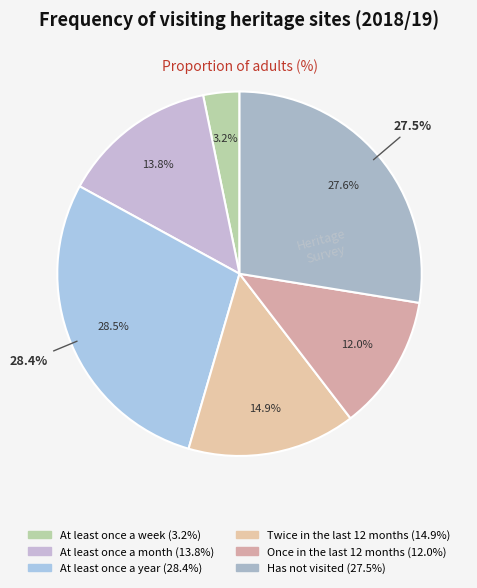

Rank the categories by value from highest to lowest.

At least once a year, Has not visited, Twice in the last 12 months, At least once a month, Once in the last 12 months, At least once a week